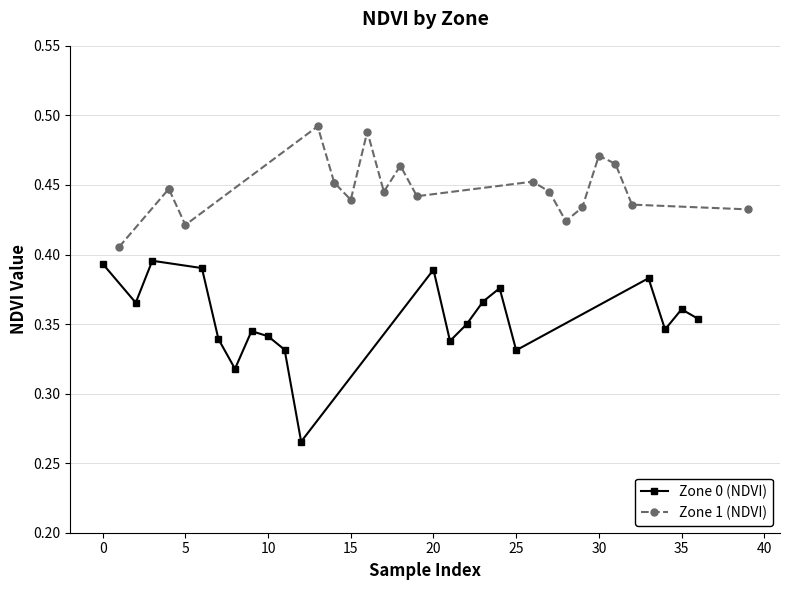

True or false: Zone 0 (NDVI) has more than 0 points higher than both neighbors.

True